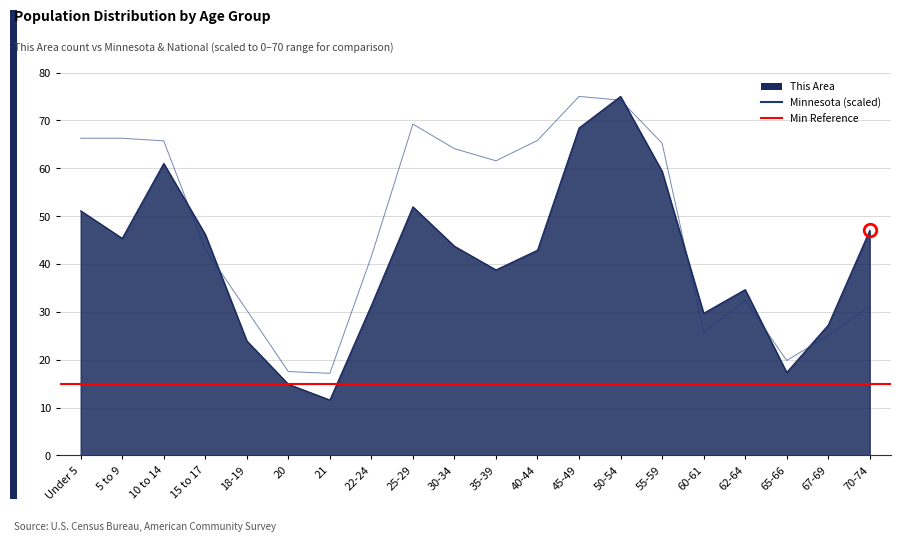

What is the value of the This Area point at the 1st from the left?

51.1